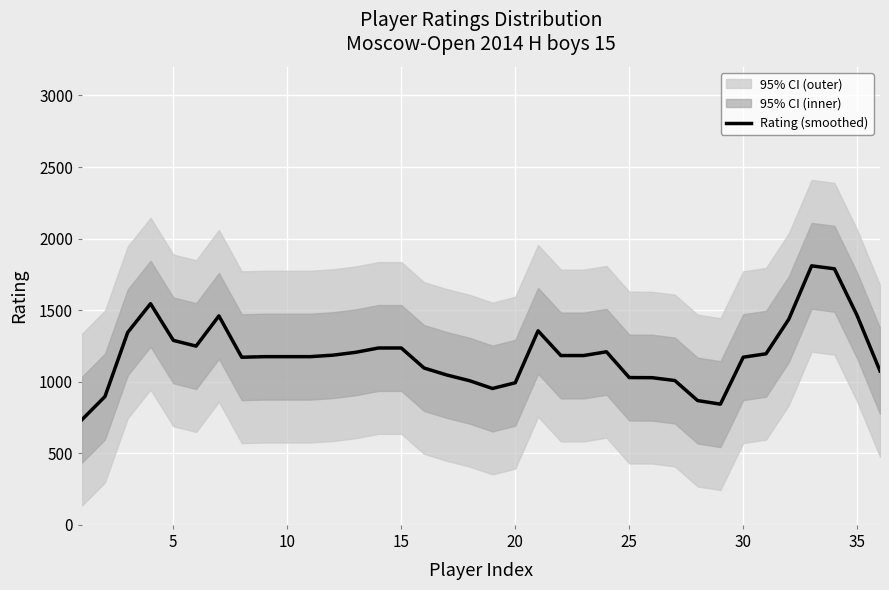

How many lines are shown in the chart?

1